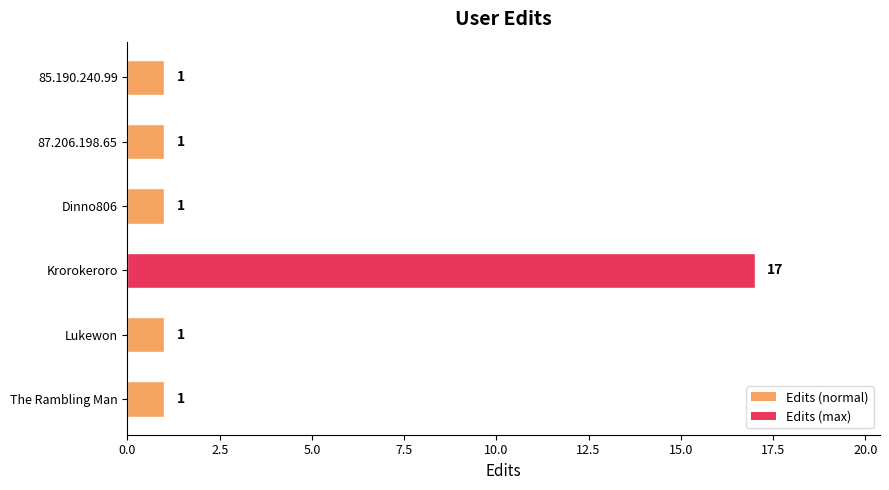

Reading top to bottom, transcribe all the data shown in this chart.

1	1	1	17	1	1